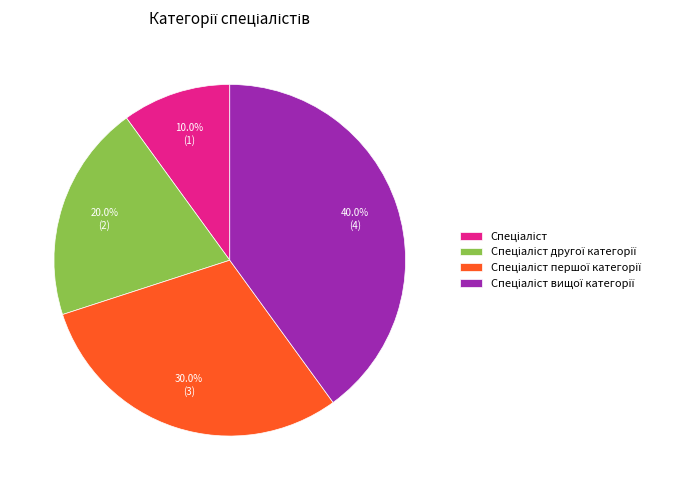

Is there any slice that represents more than half of the pie?

No